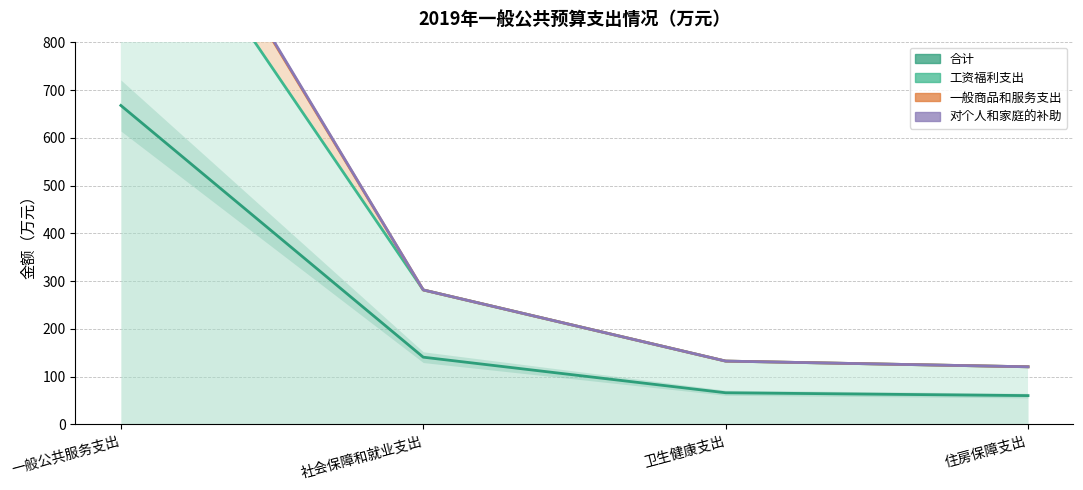

What value does the 对个人和家庭的补助 series have at 一般公共服务支出?

1331.2